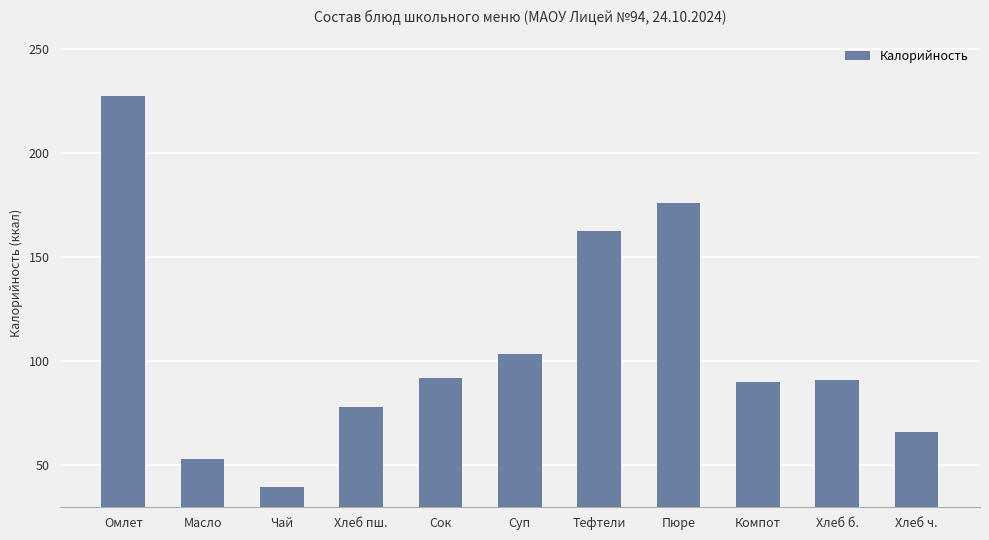

What is the label of the 4th bar from the right?

Пюре